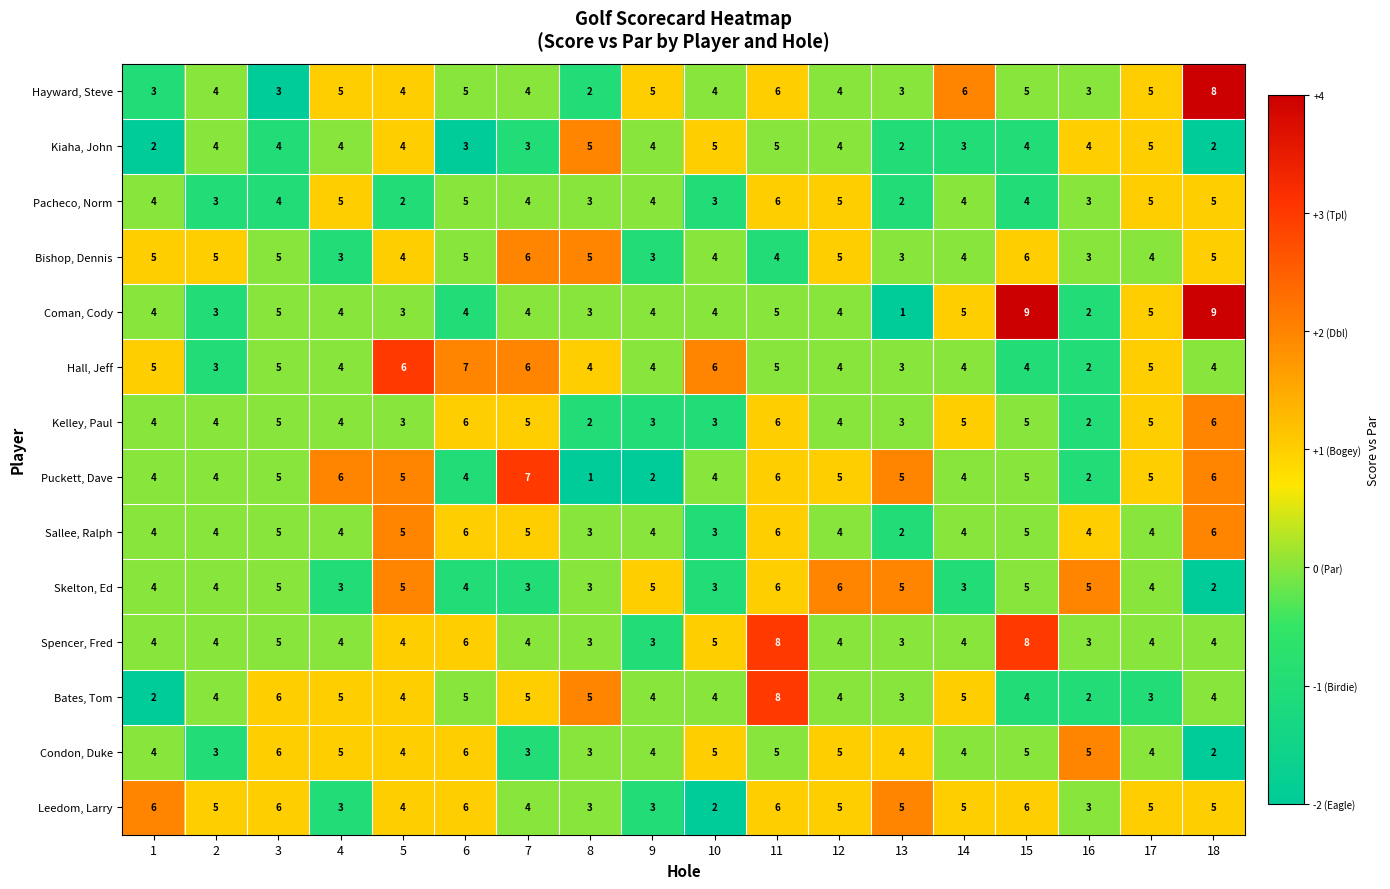

Which series has the largest total across all categories?

Leedom, Larry